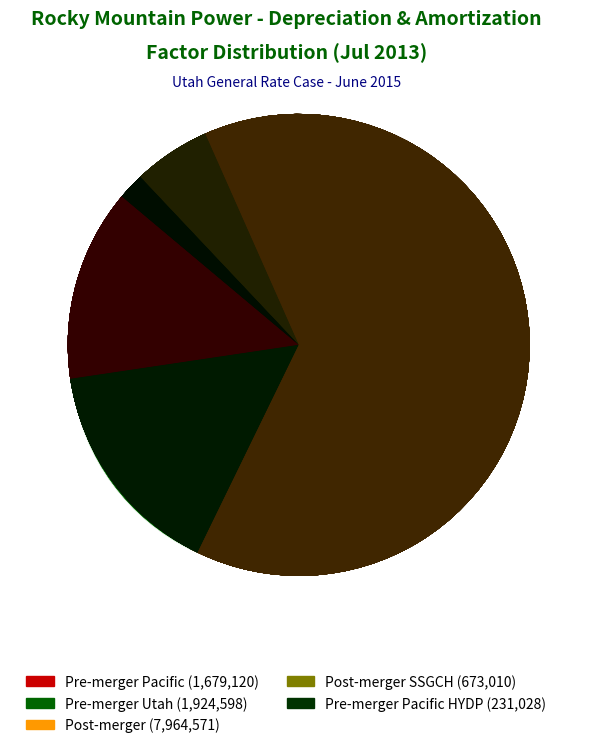

What percentage is the Post-merger SSGCH slice, to the nearest percent?

5%